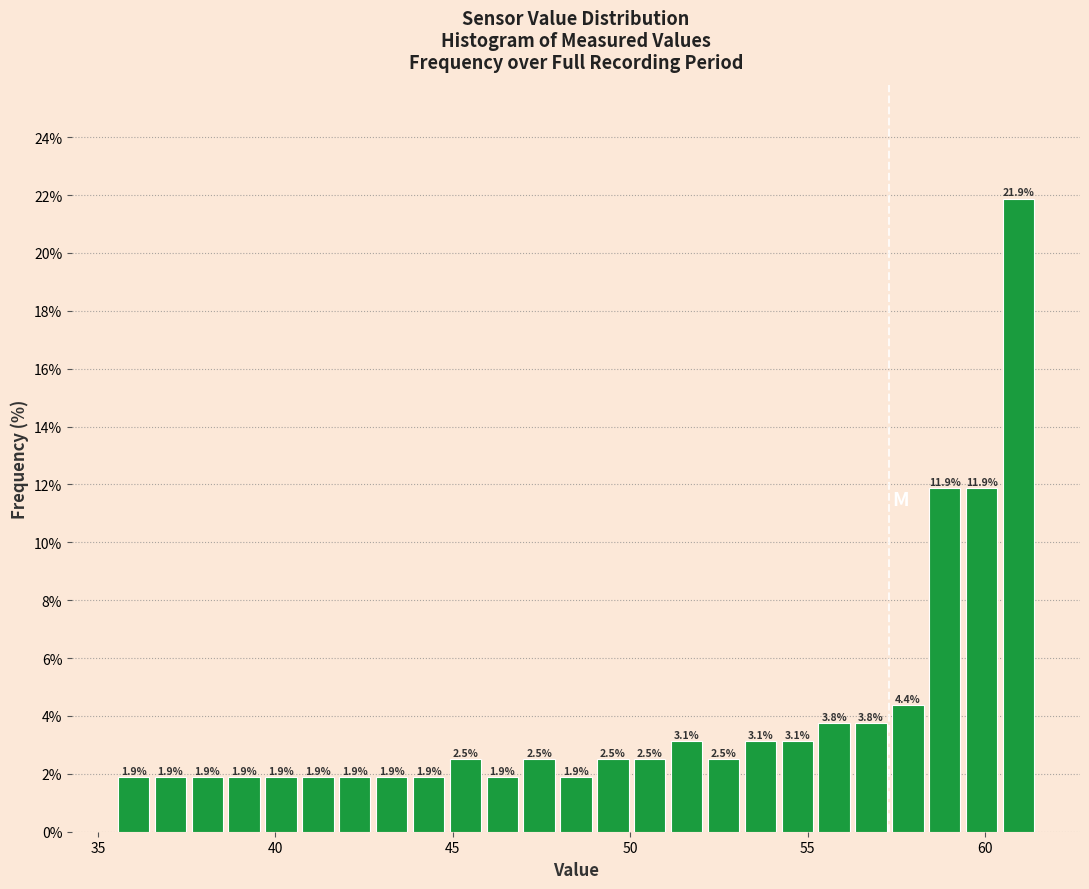

Around what value on the x-axis is the tallest bar? Give the approximate position of its centre, as read against the axis.

61.0